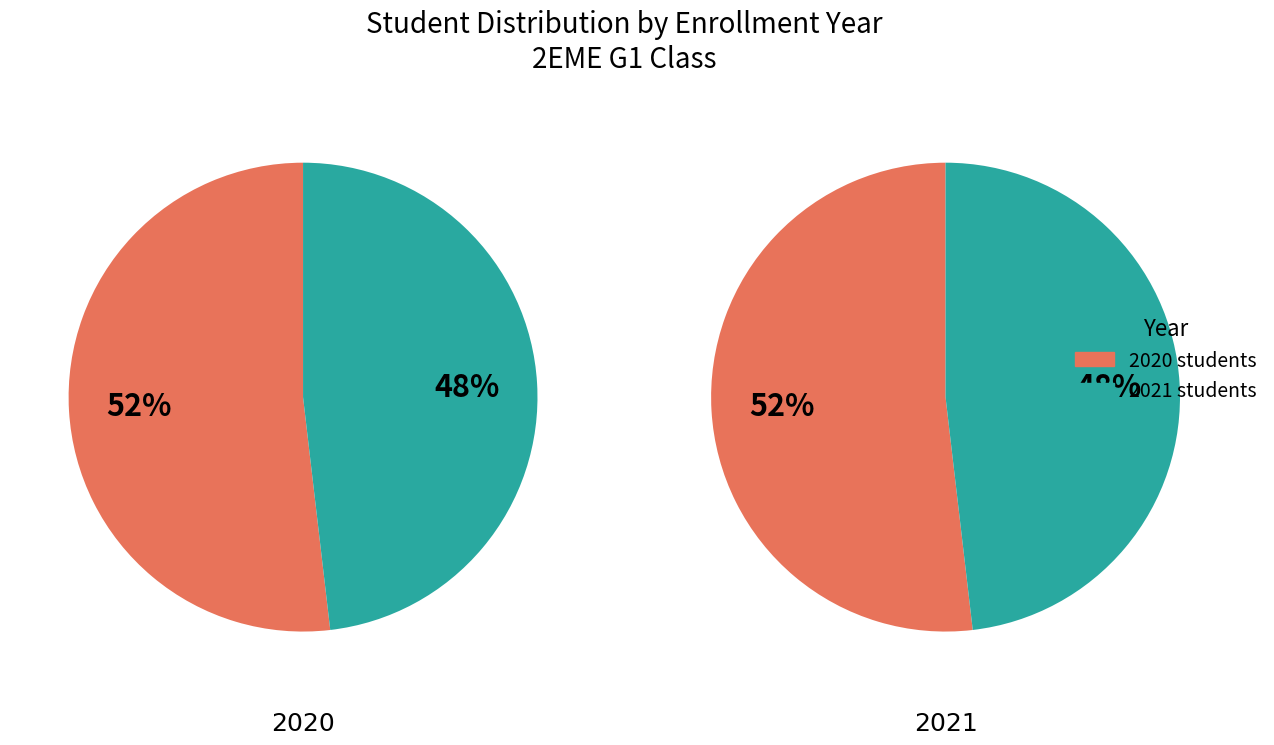

True or false: 2019 accounts for 1% of the total.

False